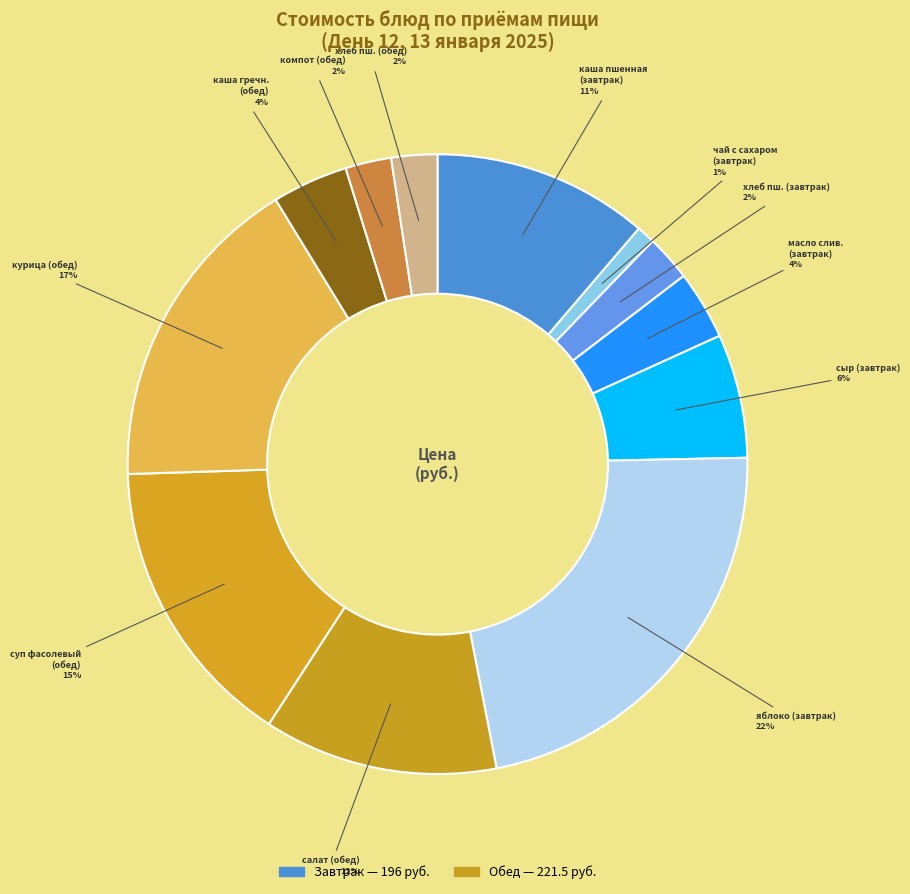

Count the number of slices in the pie.

12